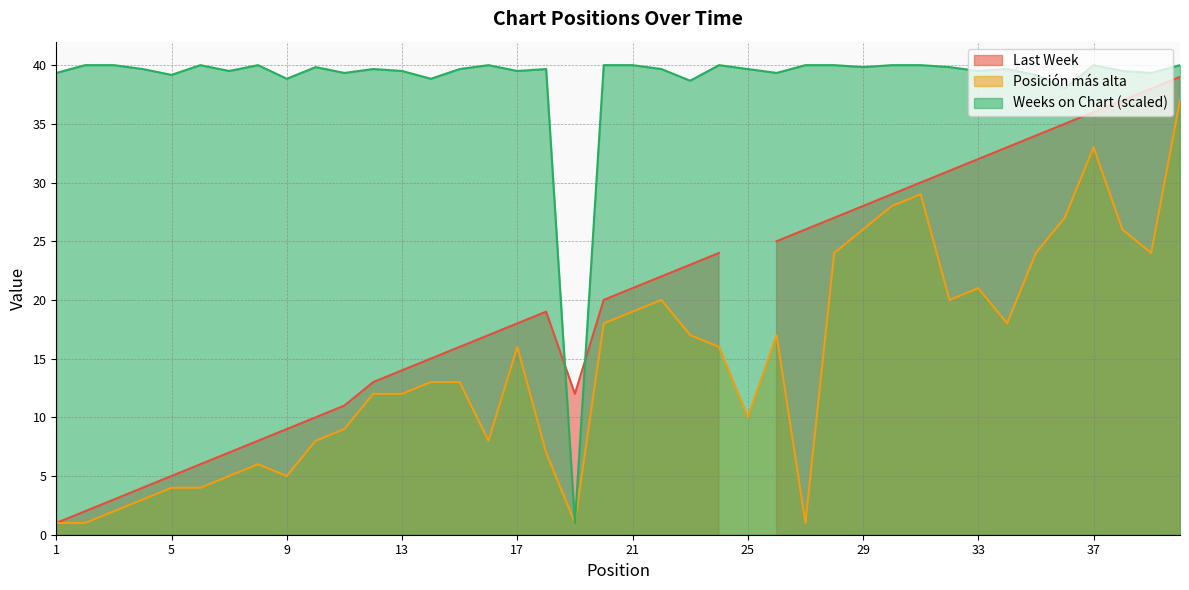

How many intersections are there between Posición más alta and Weeks on Chart?

2